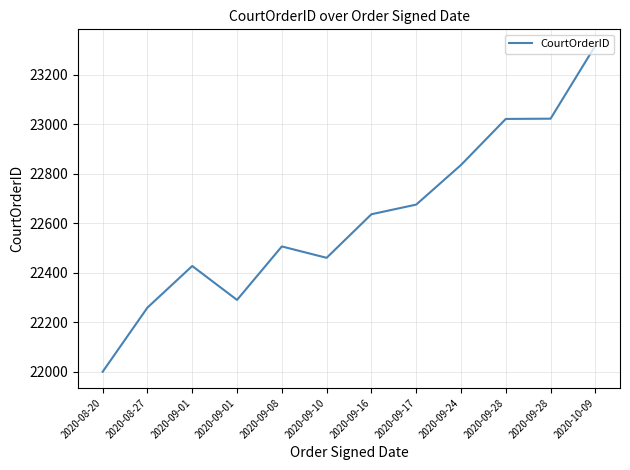

What is the smallest value displayed?

22000